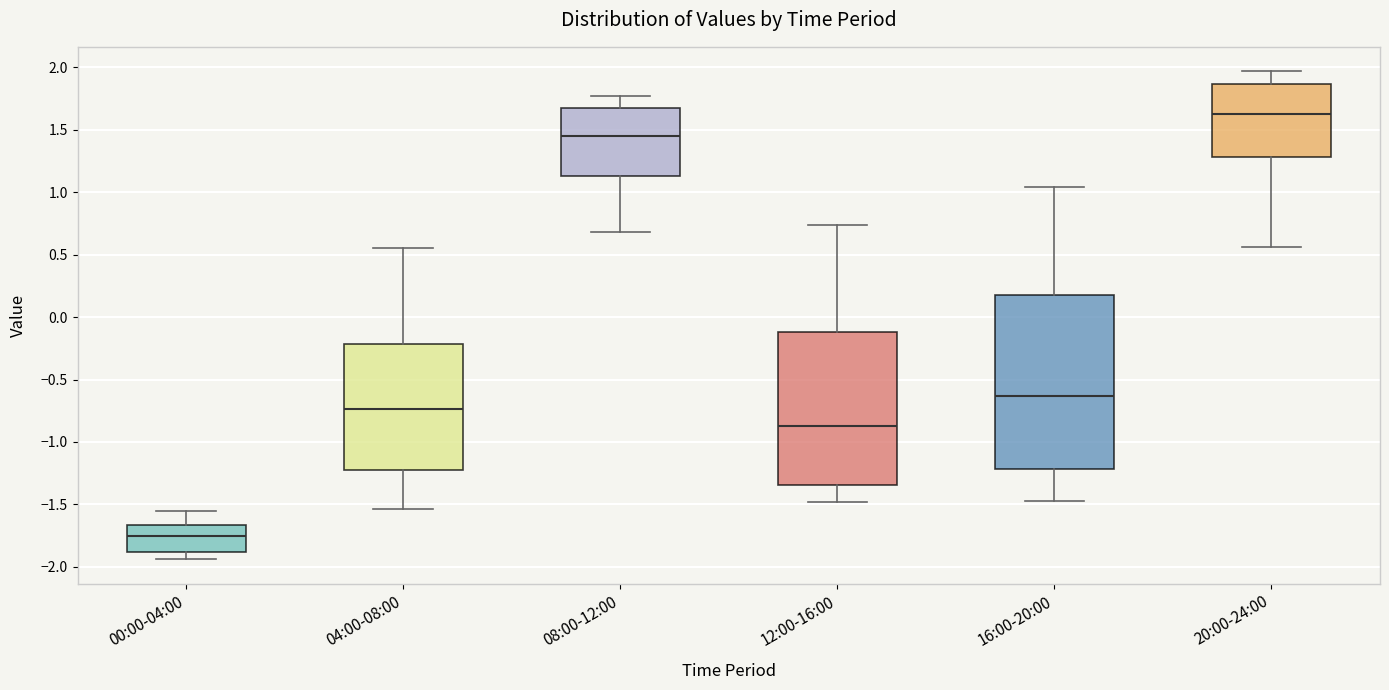

Which box's median line is the highest?

20:00-24:00